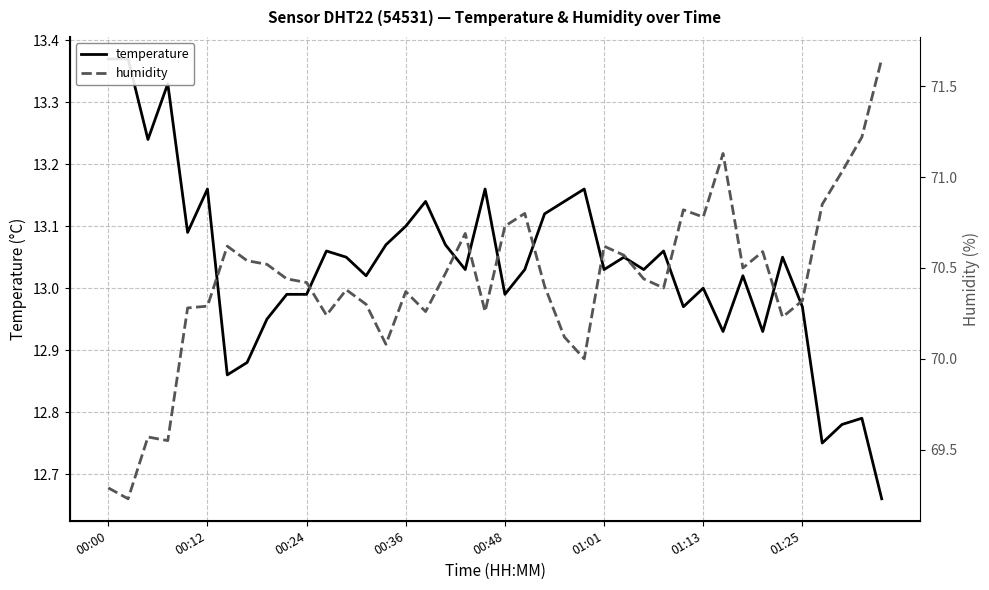

In temperature, how many points are lower than both neighbors (excluding endpoints)?

12